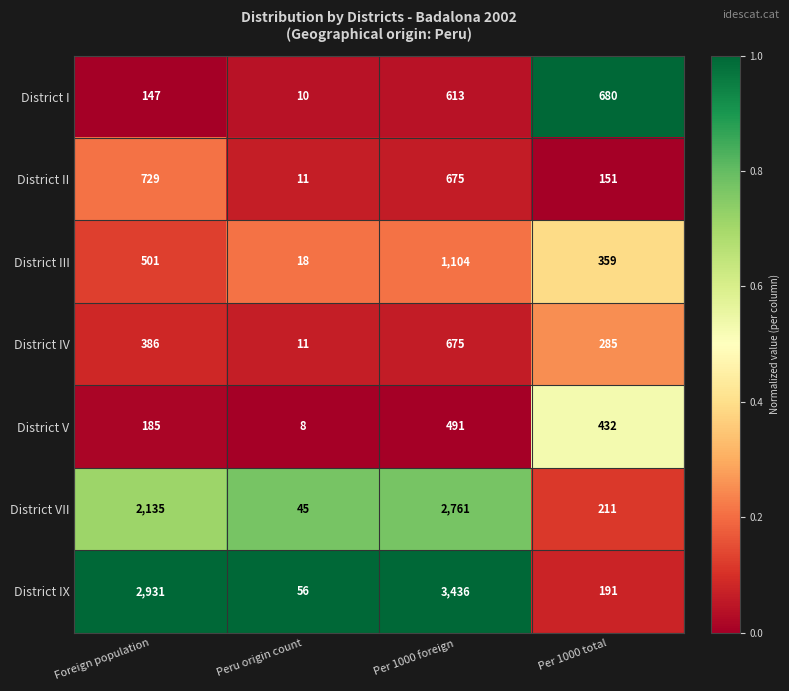

Reading right to left, what are all the values shown in this chart?

District I: 680	613	10	147
District II: 151	675	11	729
District III: 359	1104	18	501
District IV: 285	675	11	386
District V: 432	491	8	185
District VII: 211	2761	45	2135
District IX: 191	3436	56	2931